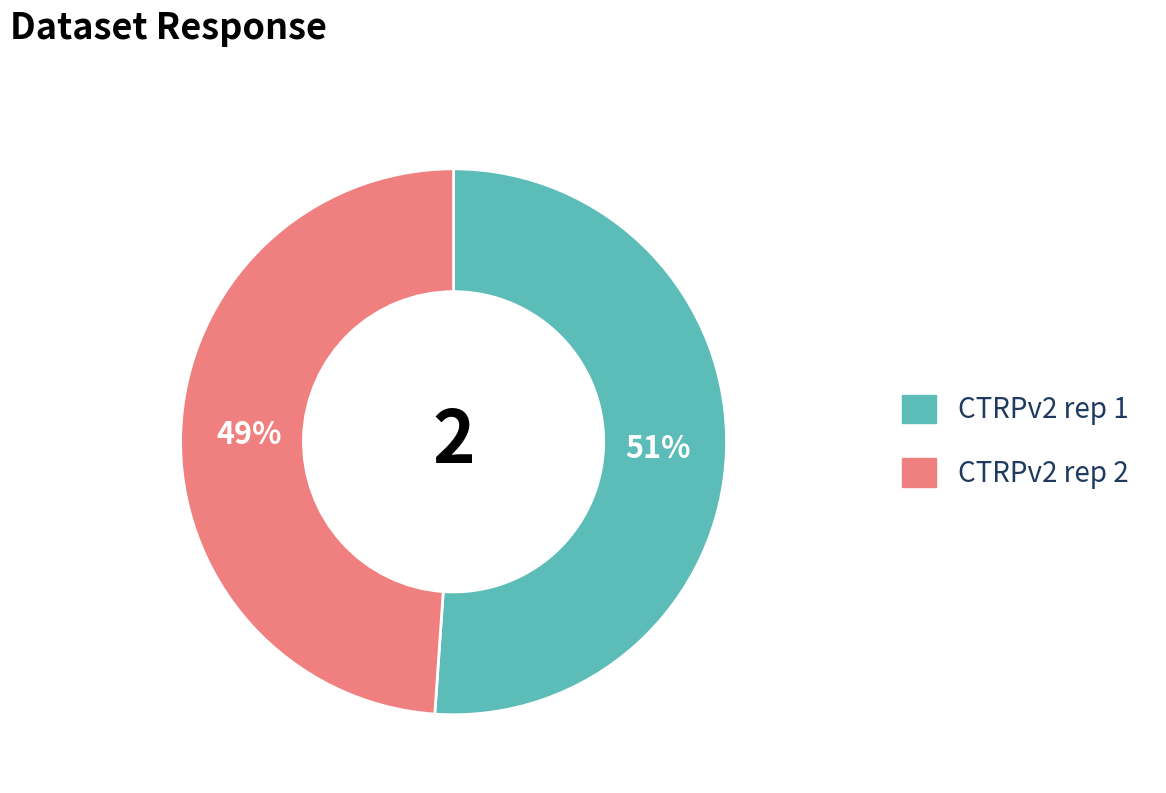

Count the number of slices in the pie.

2